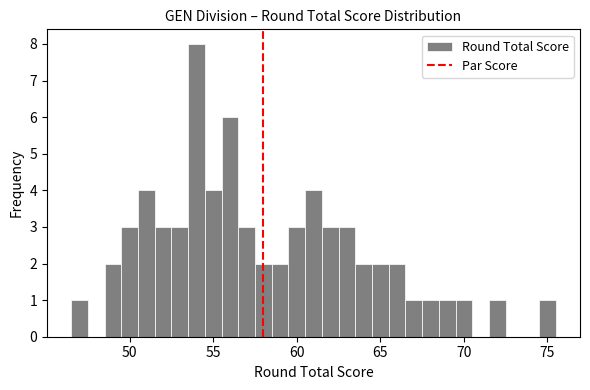

Around what value on the x-axis is the tallest bar? Give the approximate position of its centre, as read against the axis.

54.0